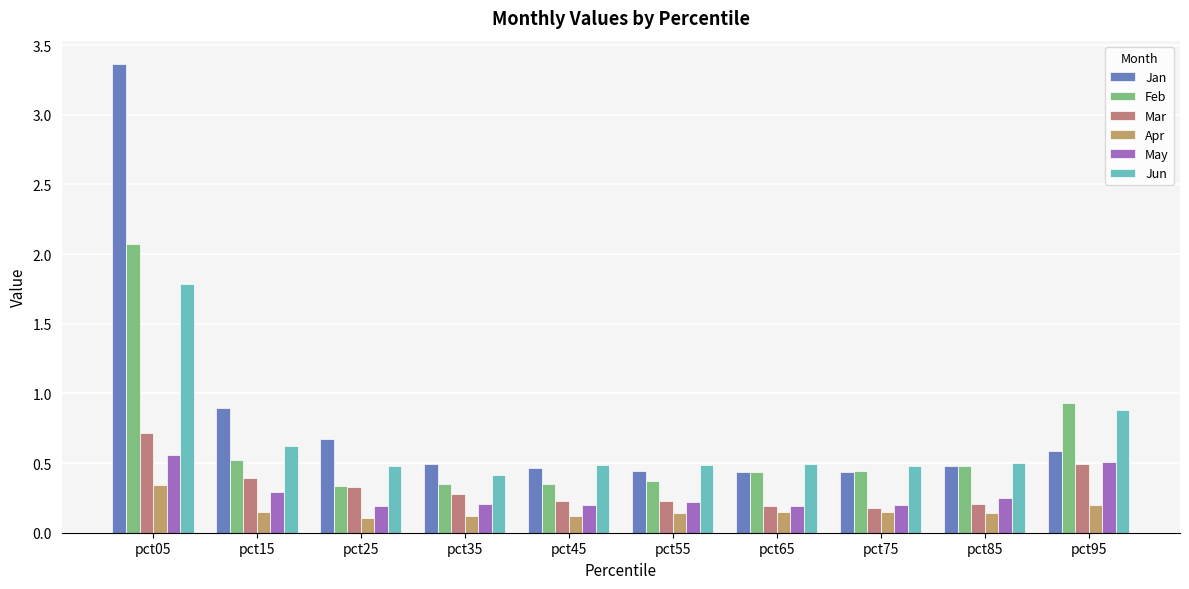

Does the chart contain any negative values?

No